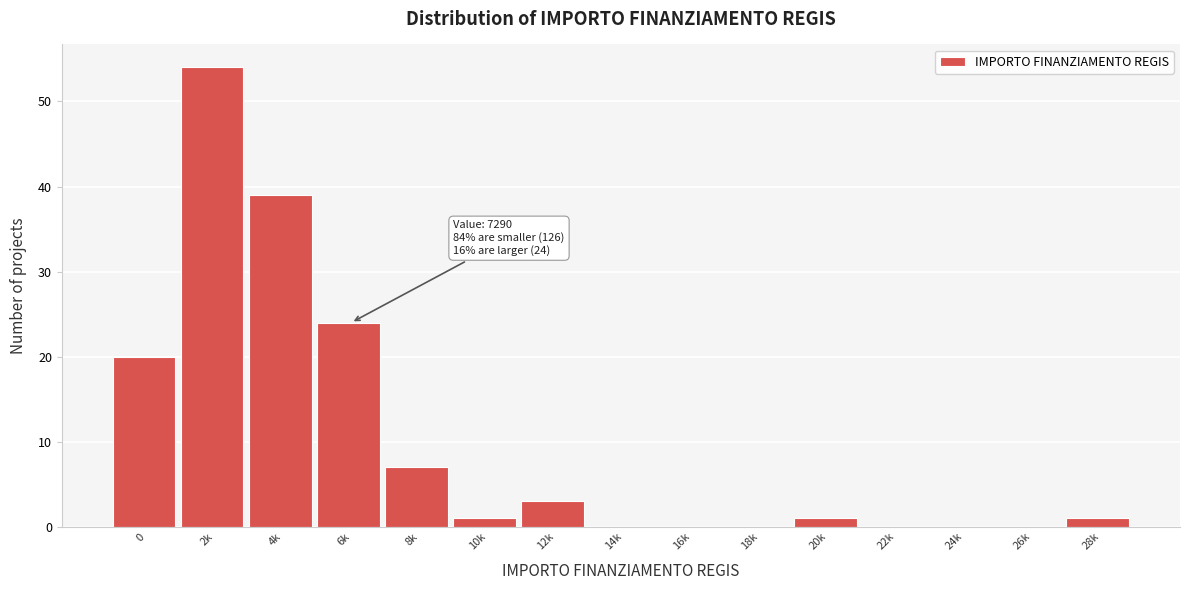

Reading left to right, extract all data points from this chart.

0=20	2k=54	4k=39	6k=24	8k=7	10k=1	12k=3	14k=0	16k=0	18k=0	20k=1	22k=0	24k=0	26k=0	28k=1